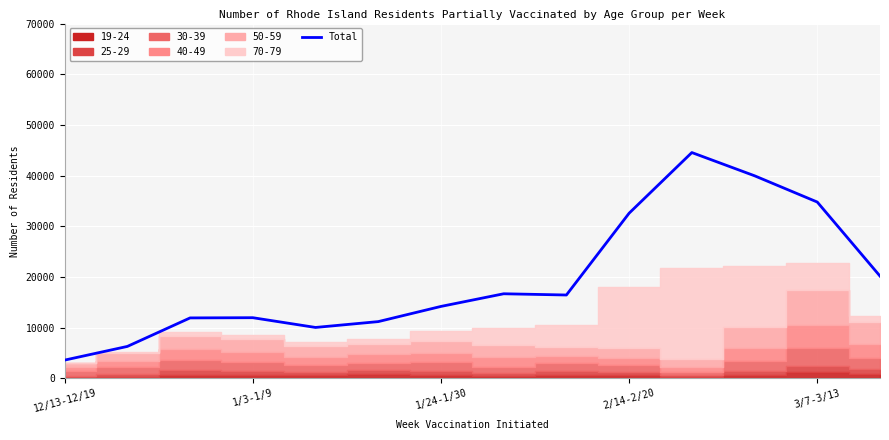

What is the sum of the values at 6 and 1/3-1/9?

20488